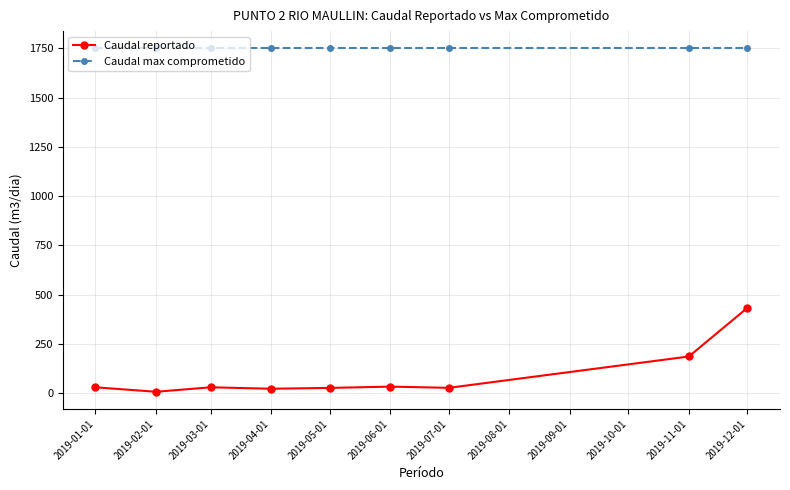

What is the label of the 9th point from the left?

2019-12-01